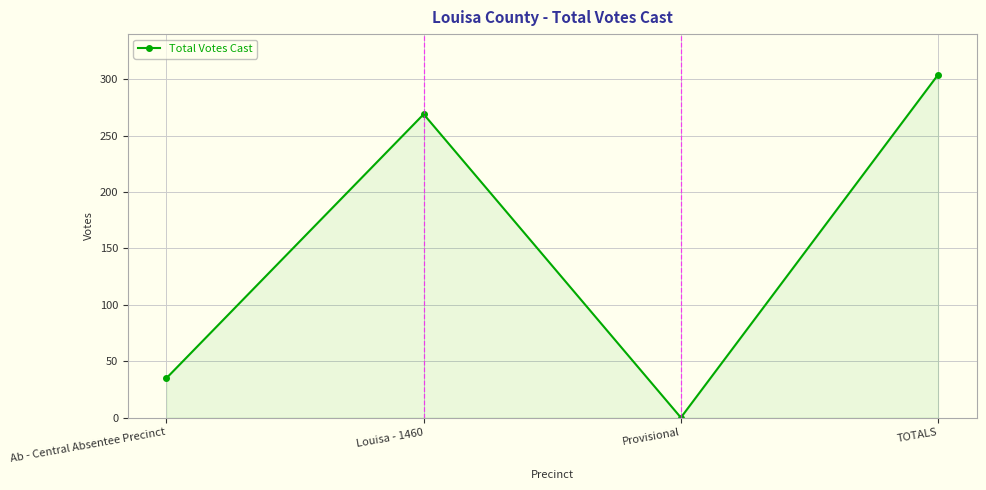

What is the difference between the values at Ab - Central Absentee Precinct and Provisional?

35